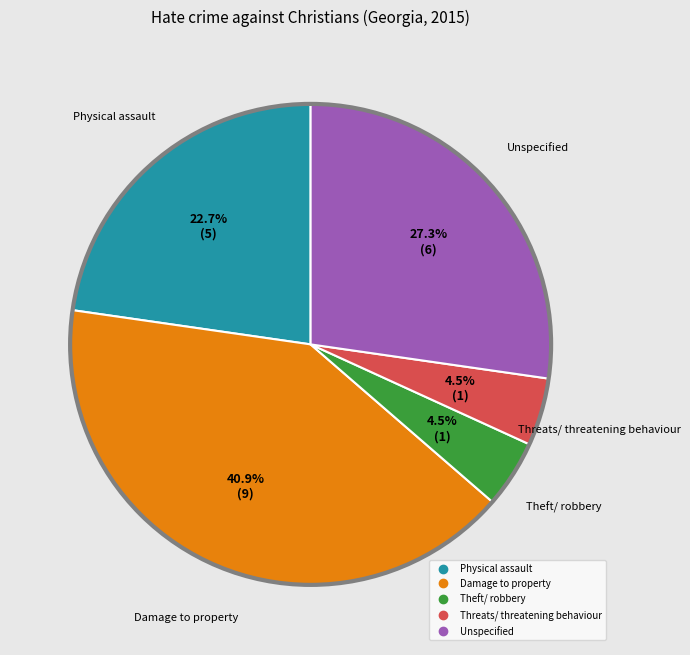

What portion of the pie excludes Theft/ robbery?

95.5%